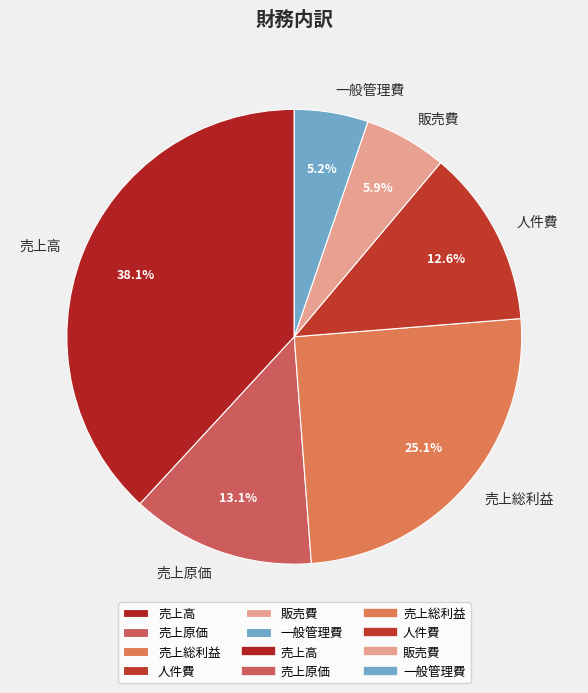

What is the total percentage of 売上高 and 販売費?

44.0%